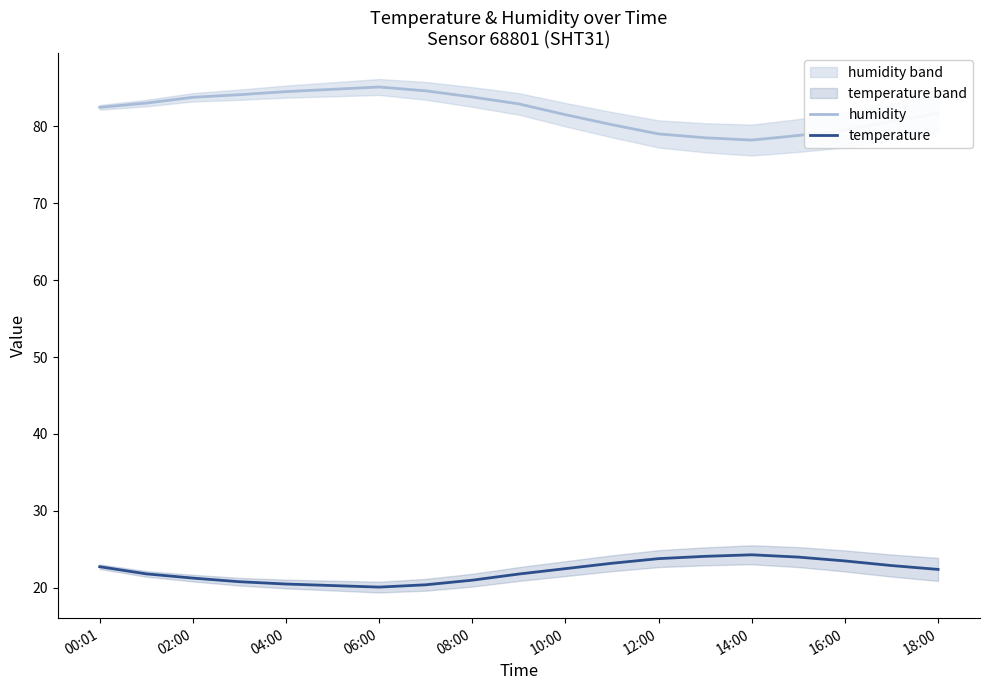

What is the value of the temperature point at the 16th from the left?

24.0